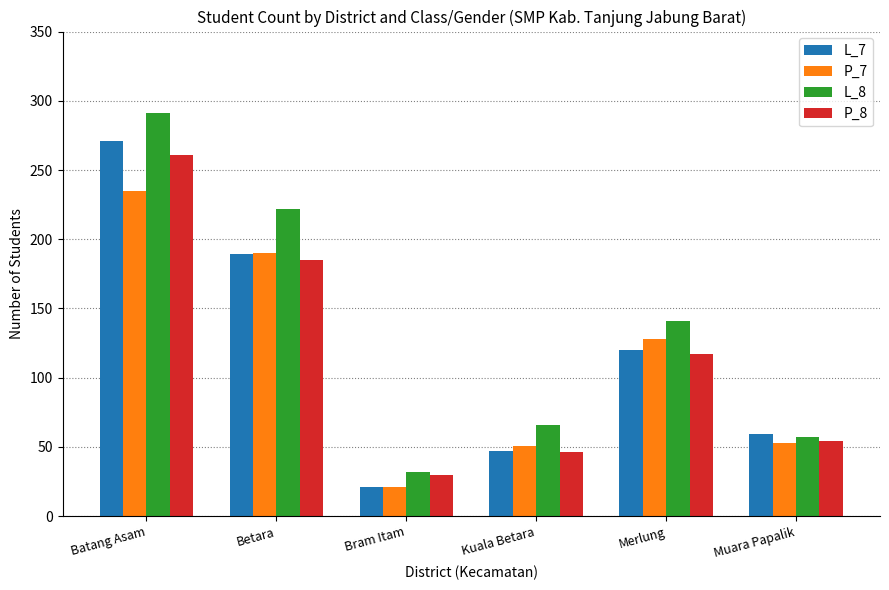

How many distinct data groups are displayed?

4